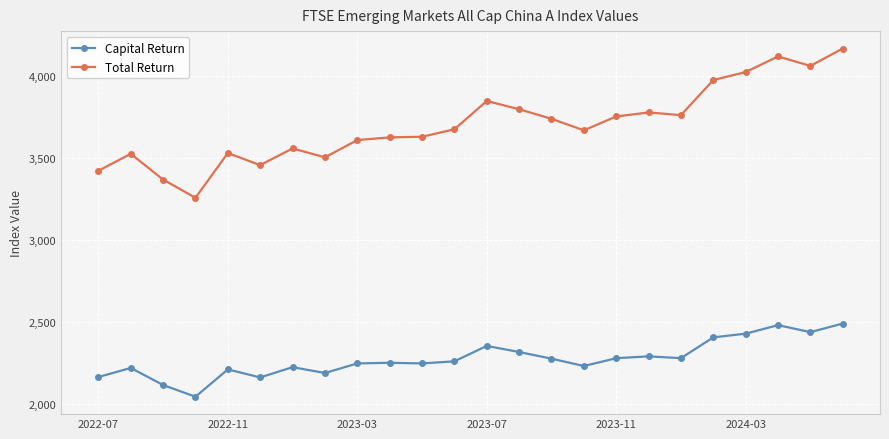

What is the average value of the Total Return series?

3701.2